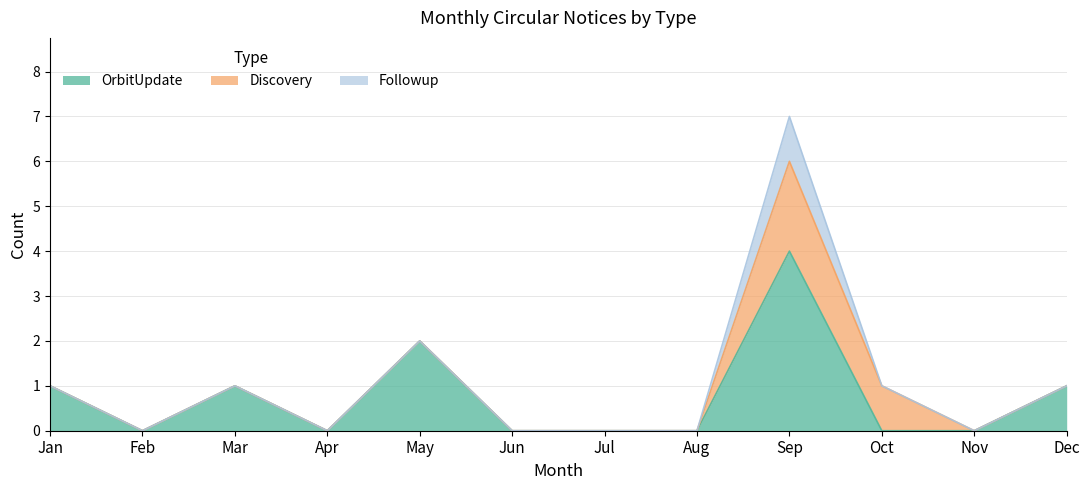

Rank the series at May from highest to lowest value.

OrbitUpdate, Discovery, Followup